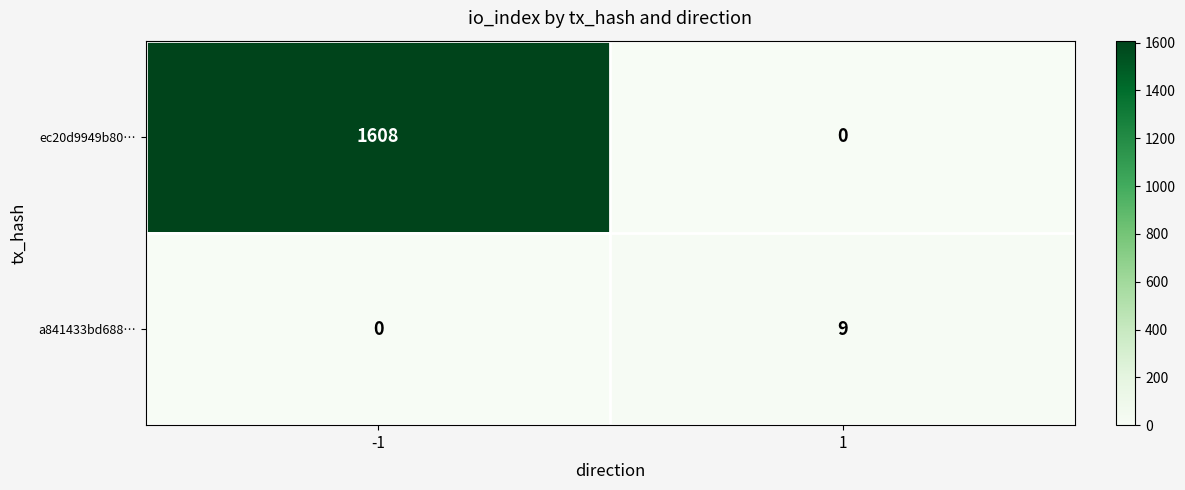

True or false: ec20d9949b80… has a value of 0 at 1.

True